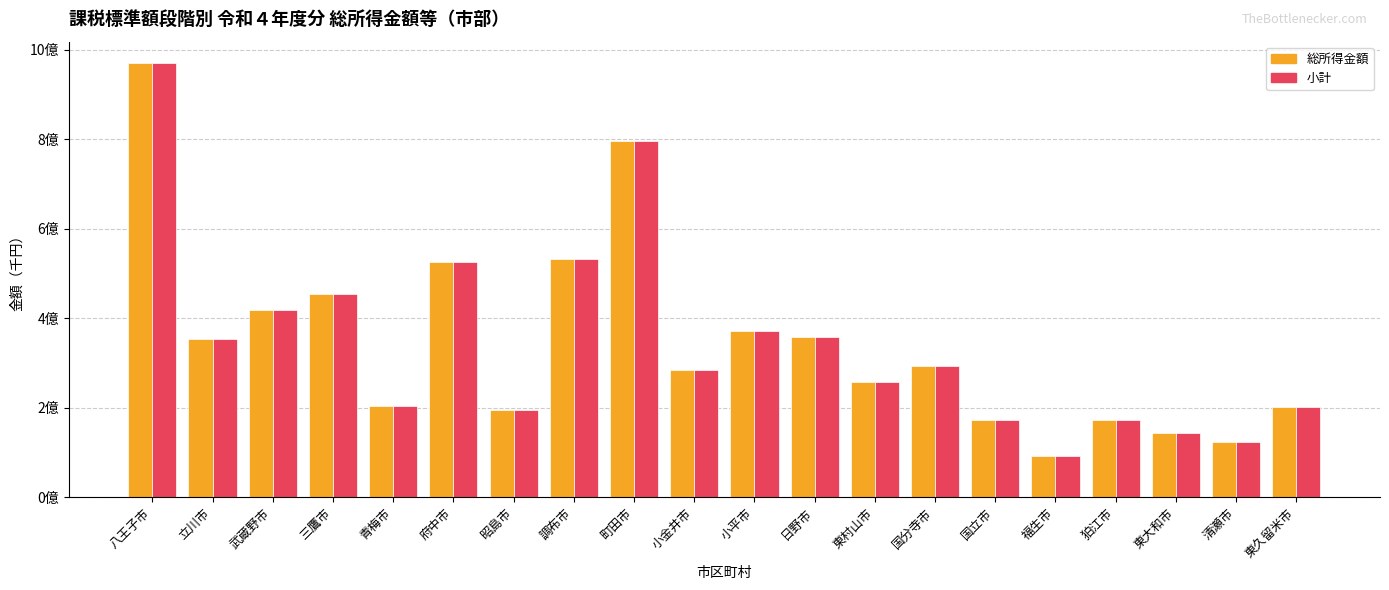

Which series has the widest spread of values?

小計